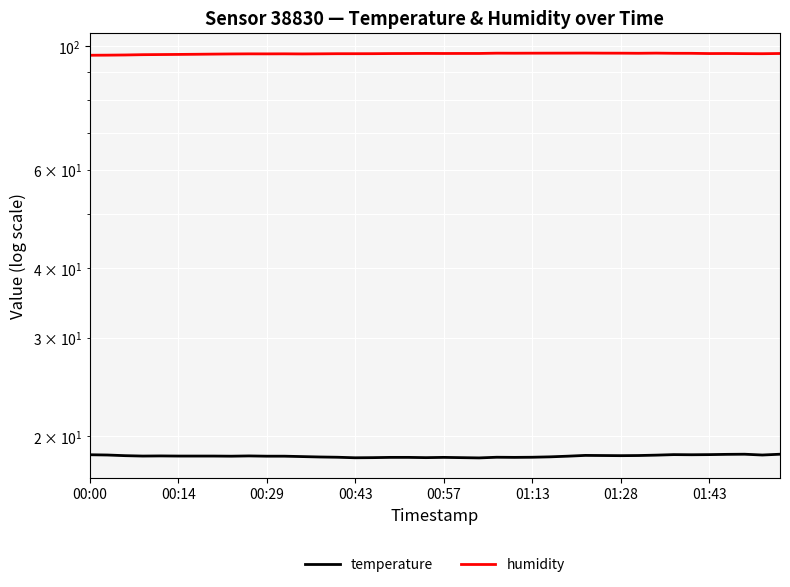

What is the sum of the humidity values at 39 and 35?

194.1